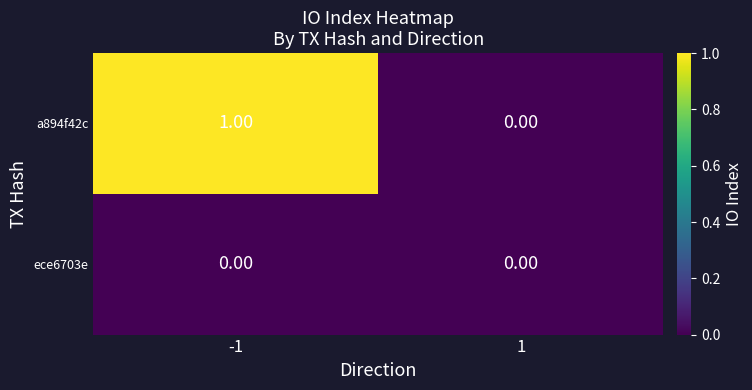

How many distinct data groups are displayed?

2